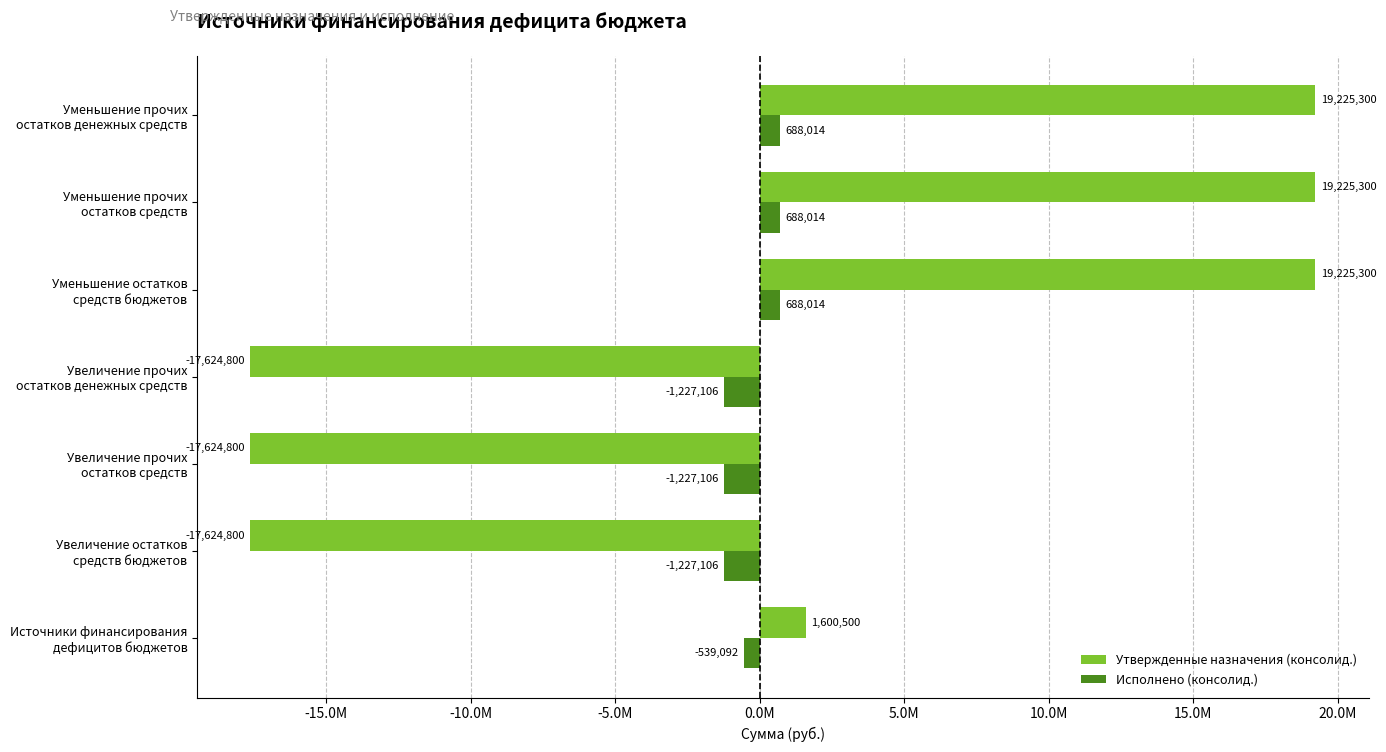

What are all the series names shown in the legend?

Утвержденные назначения (консолид.), Исполнено (консолид.)